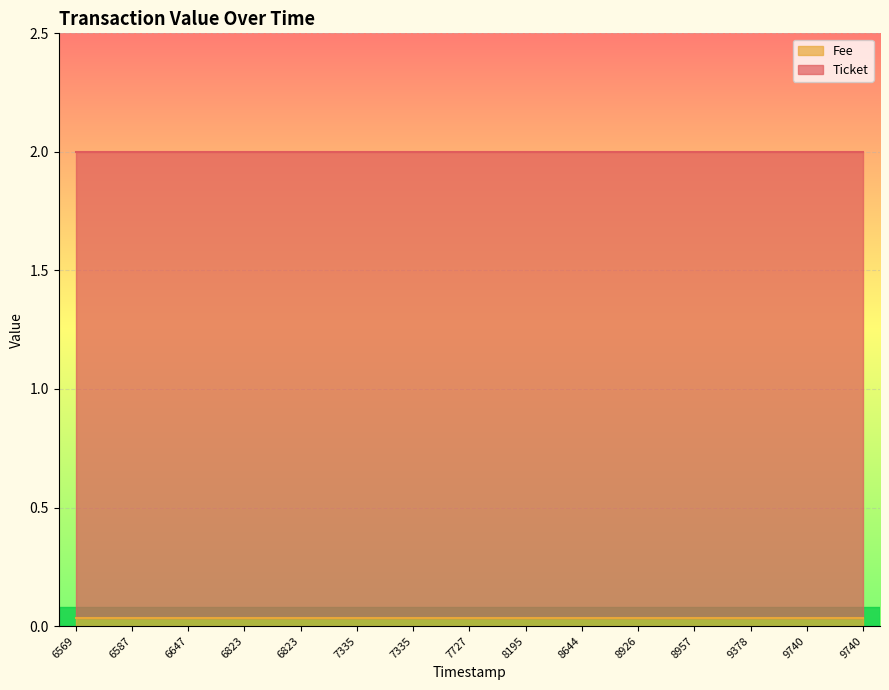

Which has a higher value, 1661569740 or 1661566647?

1661569740